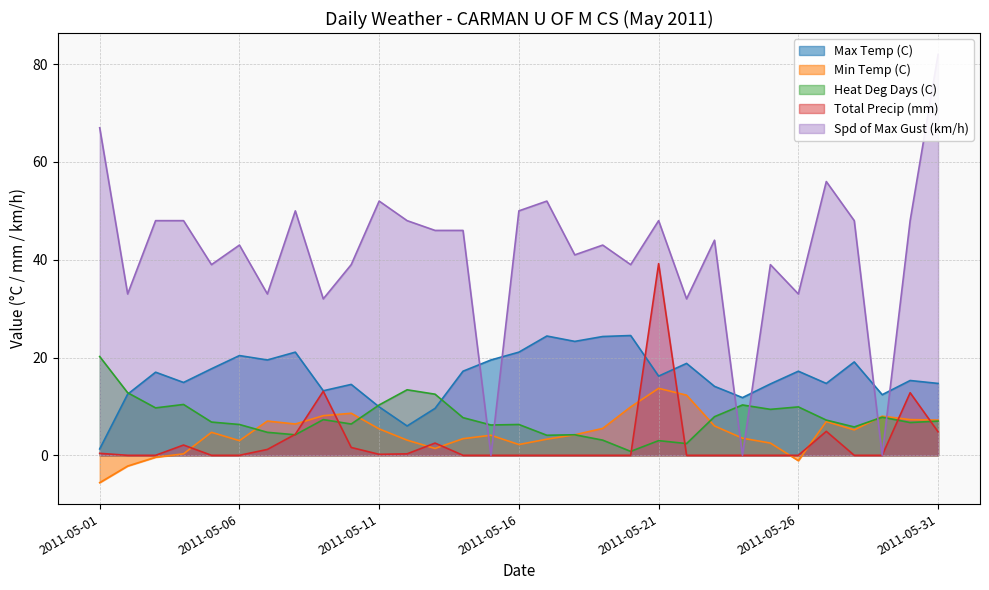

True or false: Spd of Max Gust (km/h) and Total Precip (mm) cross at least once.

False